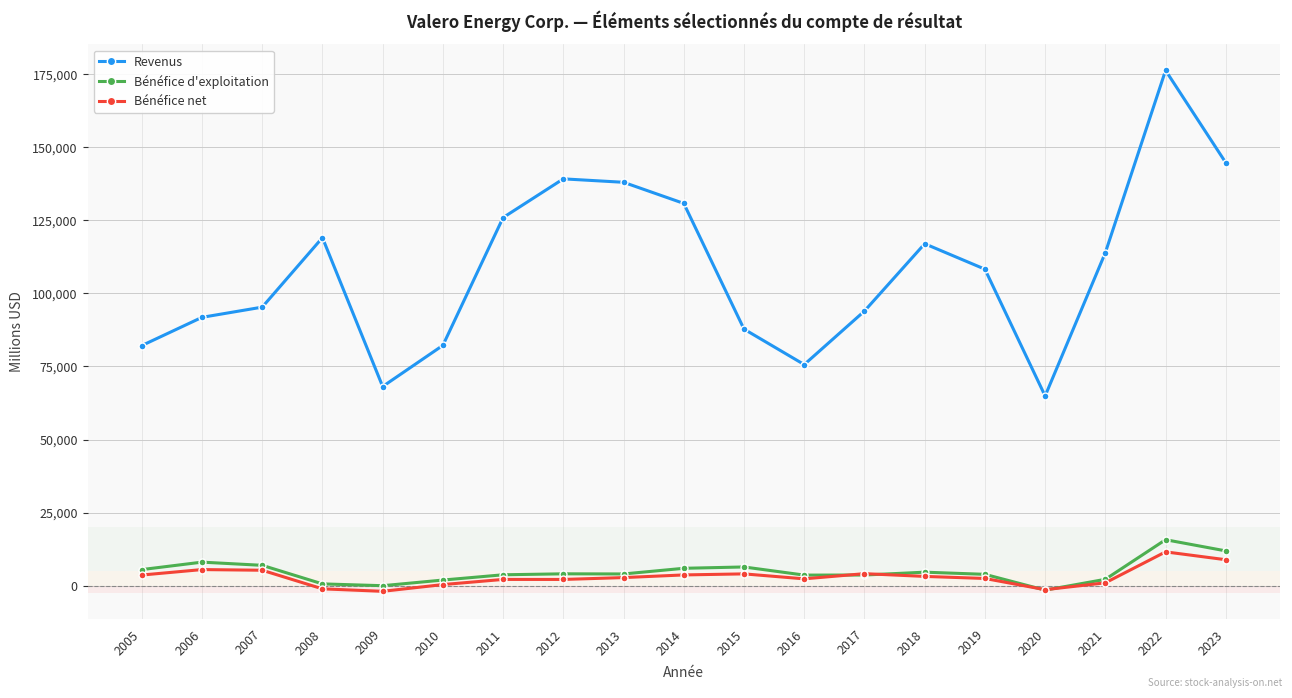

True or false: Bénéfice net and Revenus cross at least once.

False